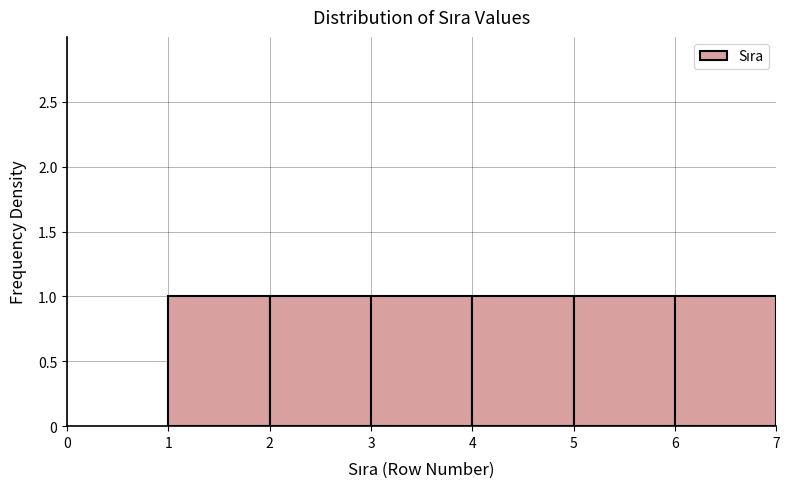

Reading left to right, transcribe this chart: for each bar, give the range it covers on the x-axis and its height. The values are not printed on the chart, so give them approximately, as read against the axis.

1 to 2: 1
2 to 3: 1
3 to 4: 1
4 to 5: 1
5 to 6: 1
6 to 7: 1